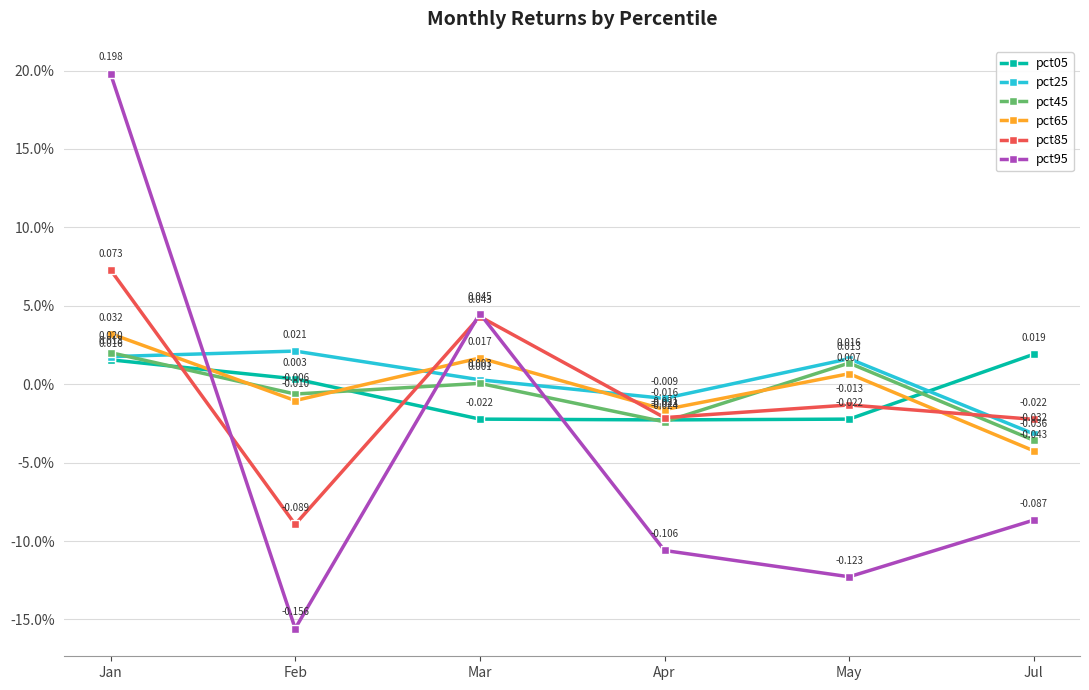

What is the maximum value shown in the chart?

0.2